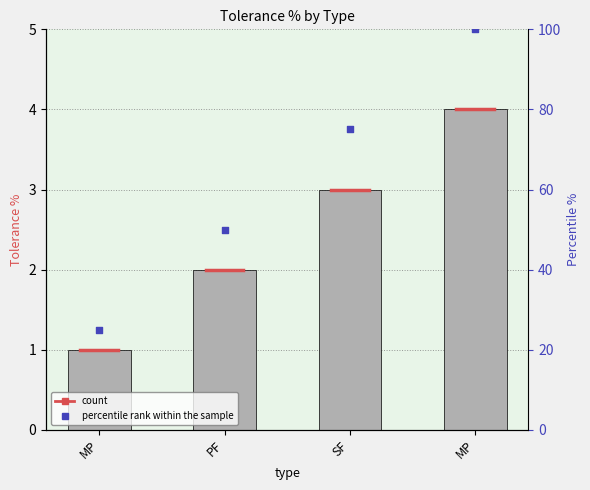

Approximately how many times larger is the value at MP compared to SF?

1.3